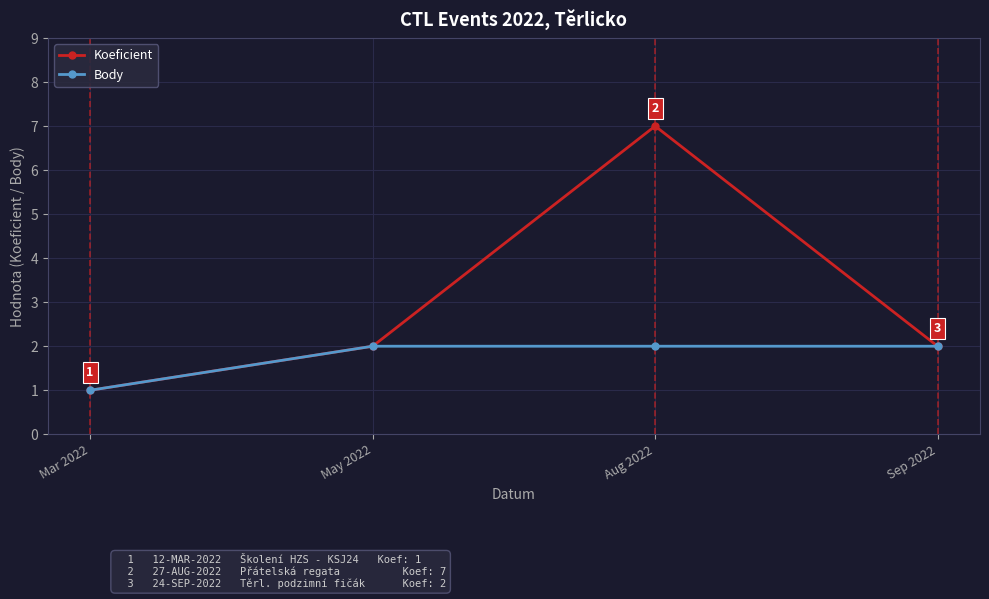

What is the value of the Body point at the 2nd from the left?

2